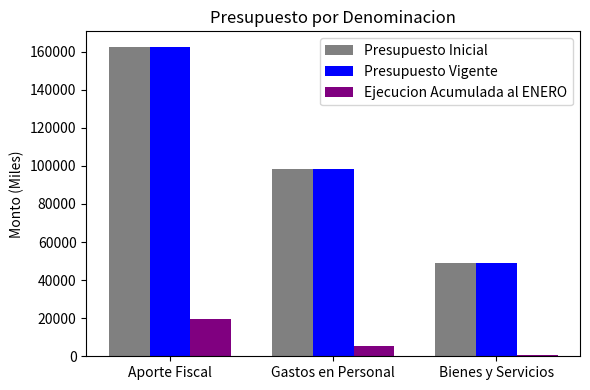

What is the average value of the Presupuesto Inicial series?

103372